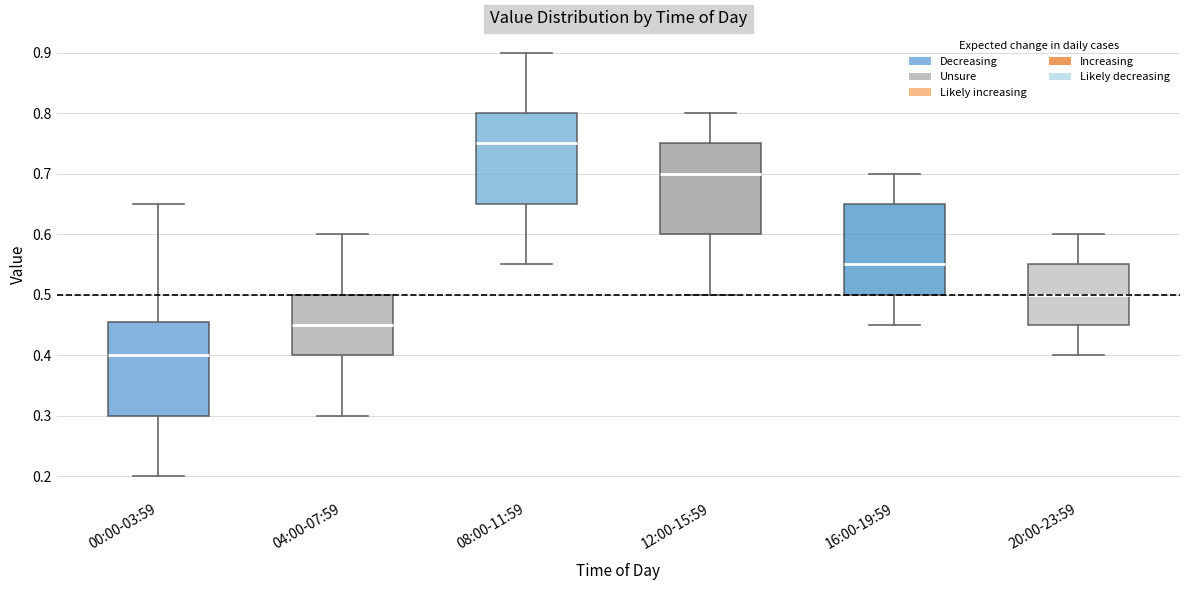

Where is the lower edge of the box for 00:00-03:59 on the y-axis? The values are not printed on the chart, so give them approximately, as read against the axis.

0.30